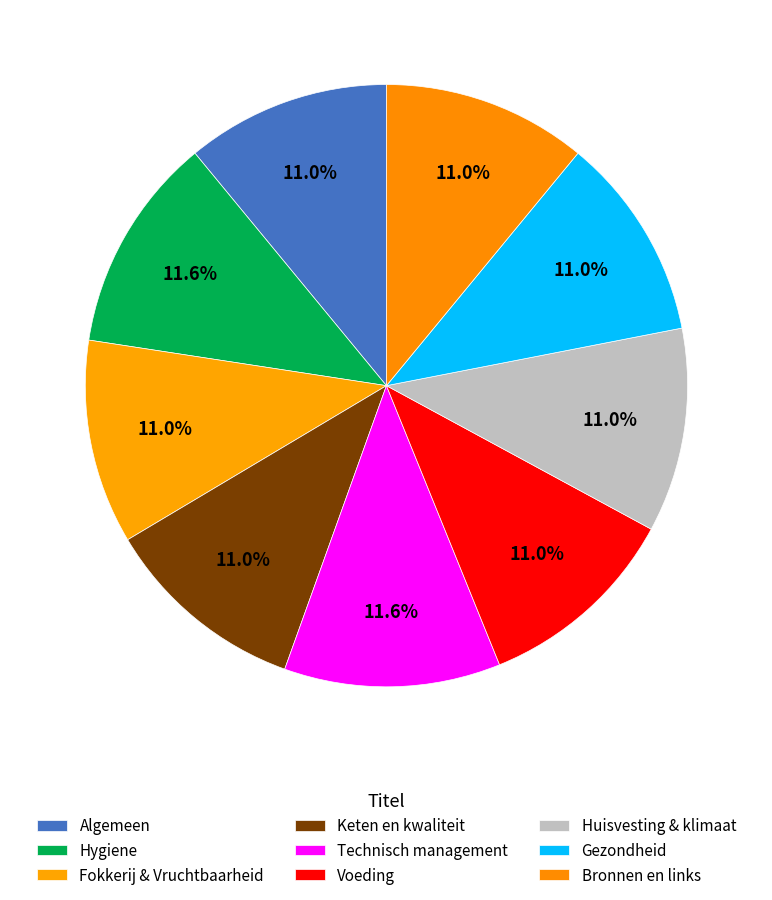

Combined, what portion of the pie is Fokkerij & Vruchtbaarheid and Algemeen?

21.9%